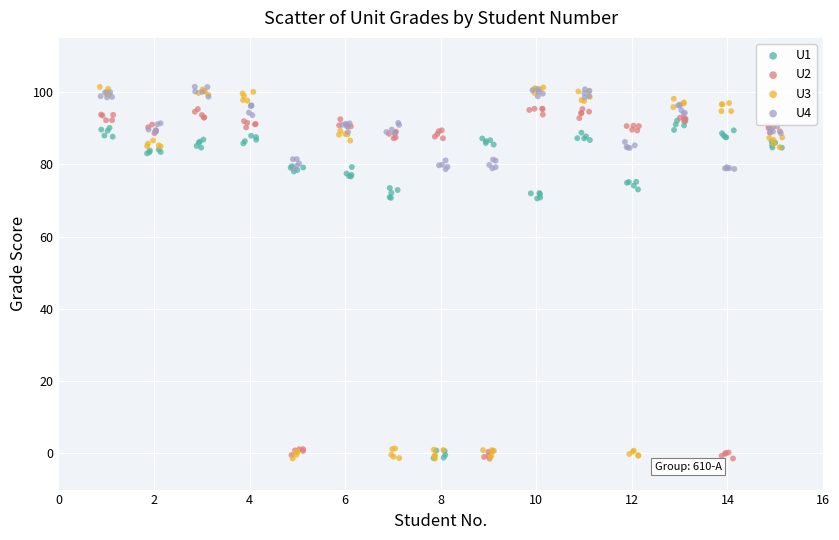

Which series has the largest Y range (max minus min)?

U3